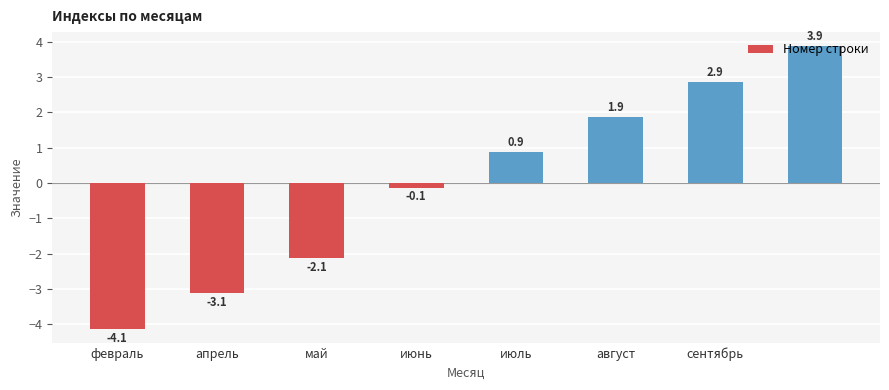

Reading left to right, transcribe all the data shown in this chart.

-4.1	-3.1	-2.1	-0.1	0.9	1.9	2.9	3.9